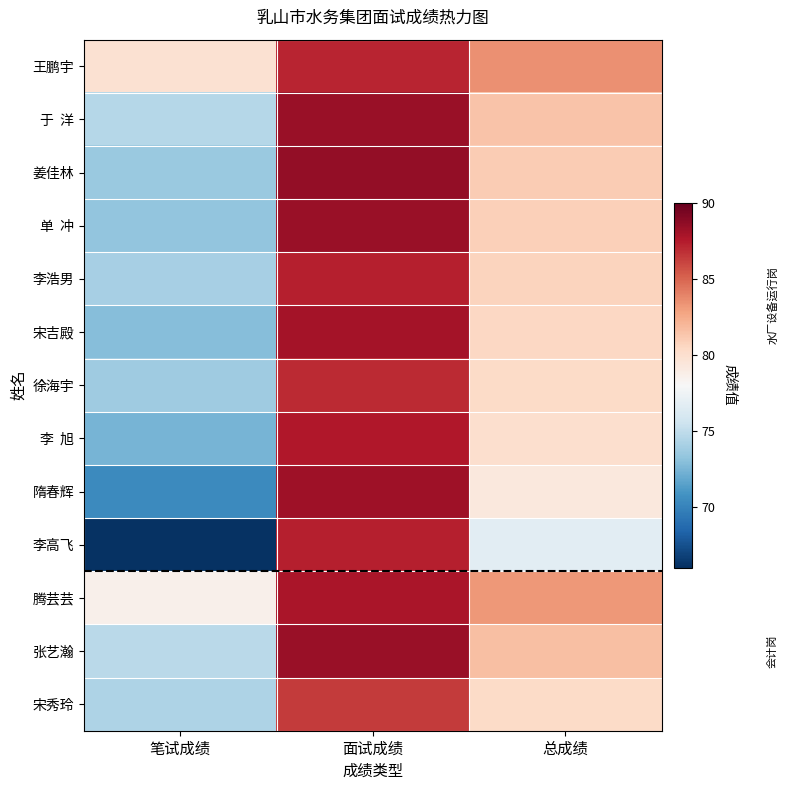

How many series are shown in this chart?

13